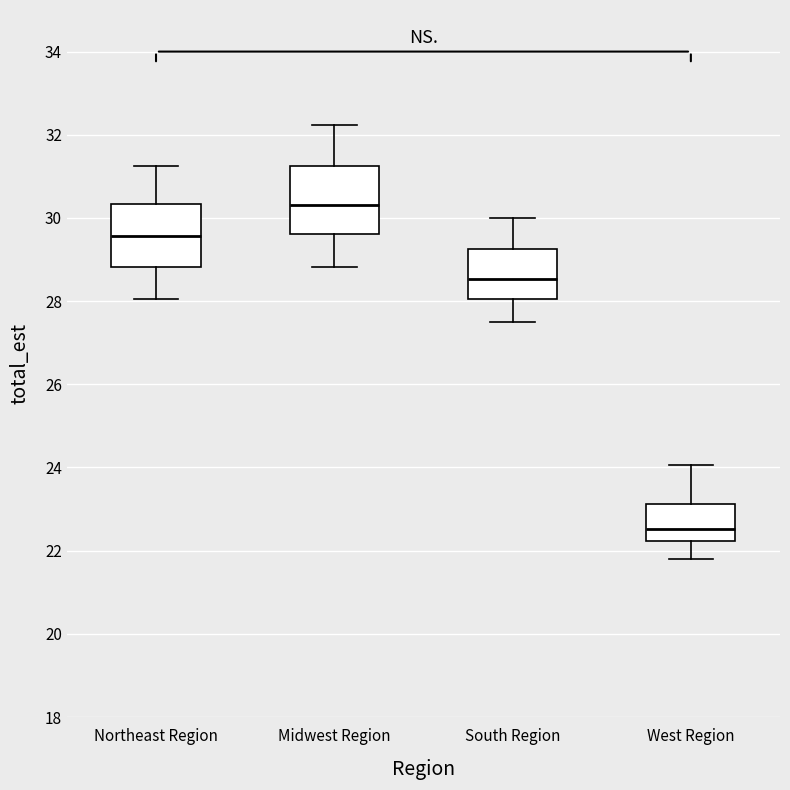

Where is the upper edge of the box for Northeast Region on the y-axis? The values are not printed on the chart, so give them approximately, as read against the axis.

30.4